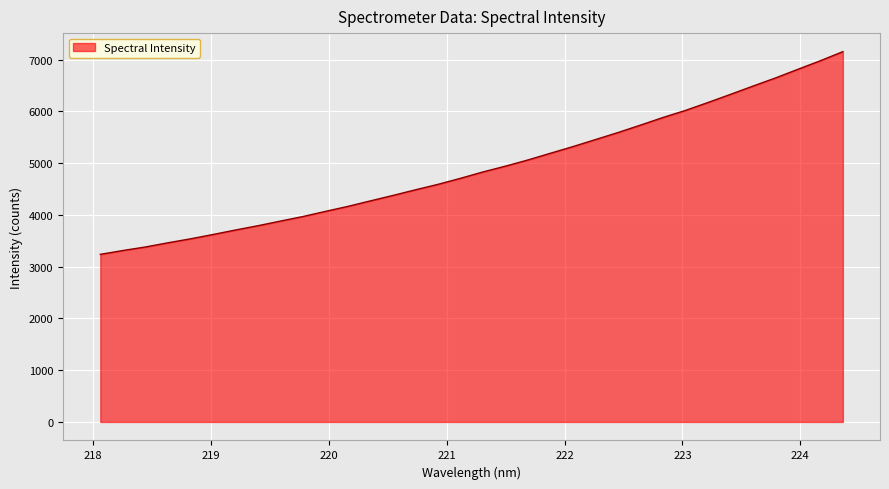

What is the greatest value displayed?

7153.1